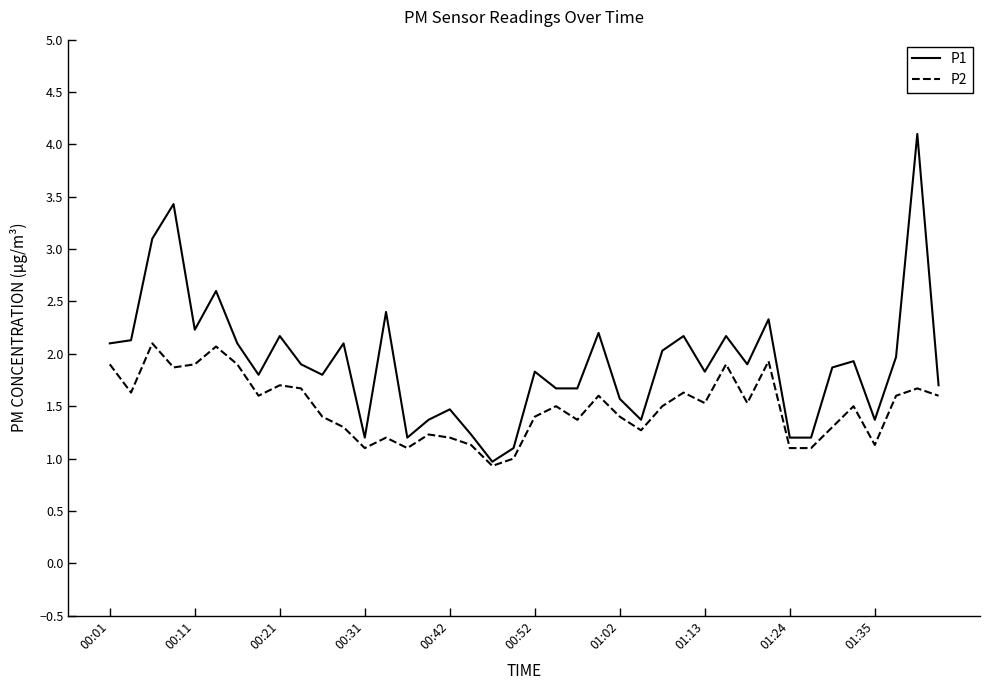

What is the difference between the second highest and second lowest values in the P1 series?

2.3